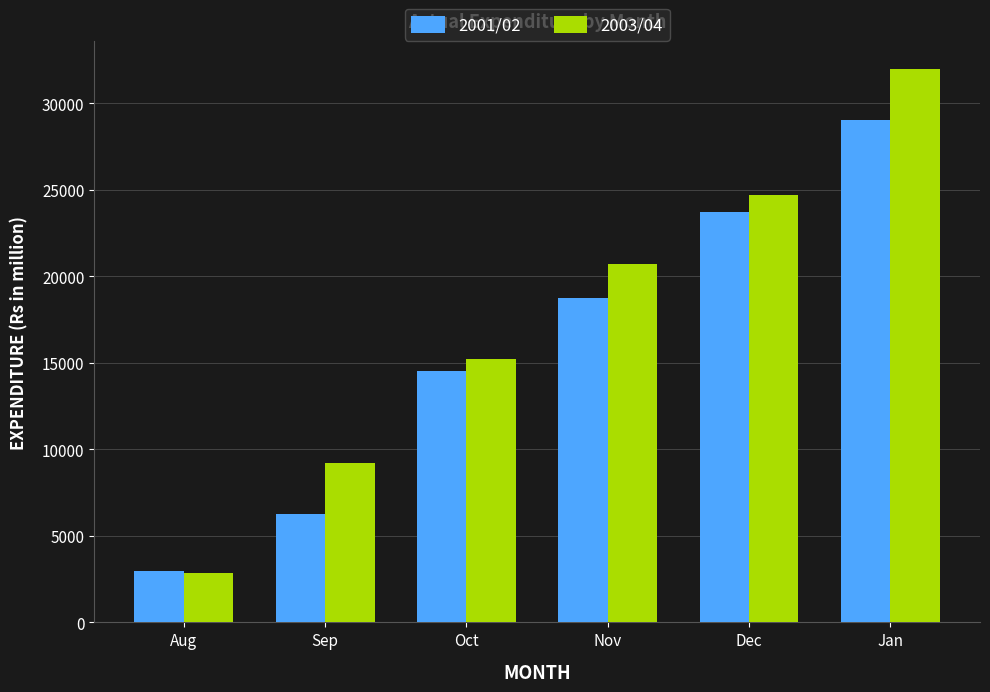

Reading left to right, transcribe all the data shown in this chart.

2001/02: Aug=2967.7	Sep=6253.5	Oct=14541.4	Nov=18768.0	Dec=23718.8	Jan=29021.7
2003/04: Aug=2872.0	Sep=9221.8	Oct=15246.0	Nov=20732.8	Dec=24694.3	Jan=31973.0